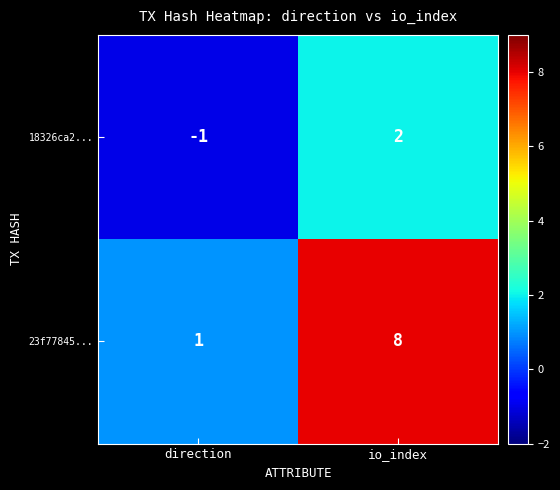

Reading left to right, extract all data points from this chart.

18326ca2...: direction=-1	io_index=2
23f77845...: direction=1	io_index=8